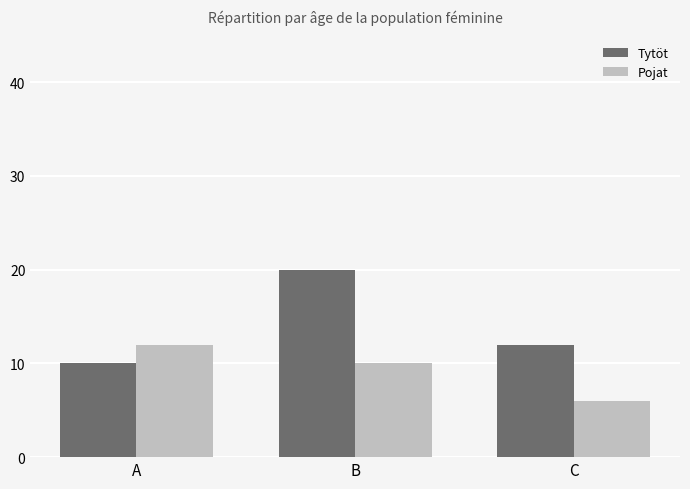

What is the value of the Tytöt bar at the 3rd from the left?

12